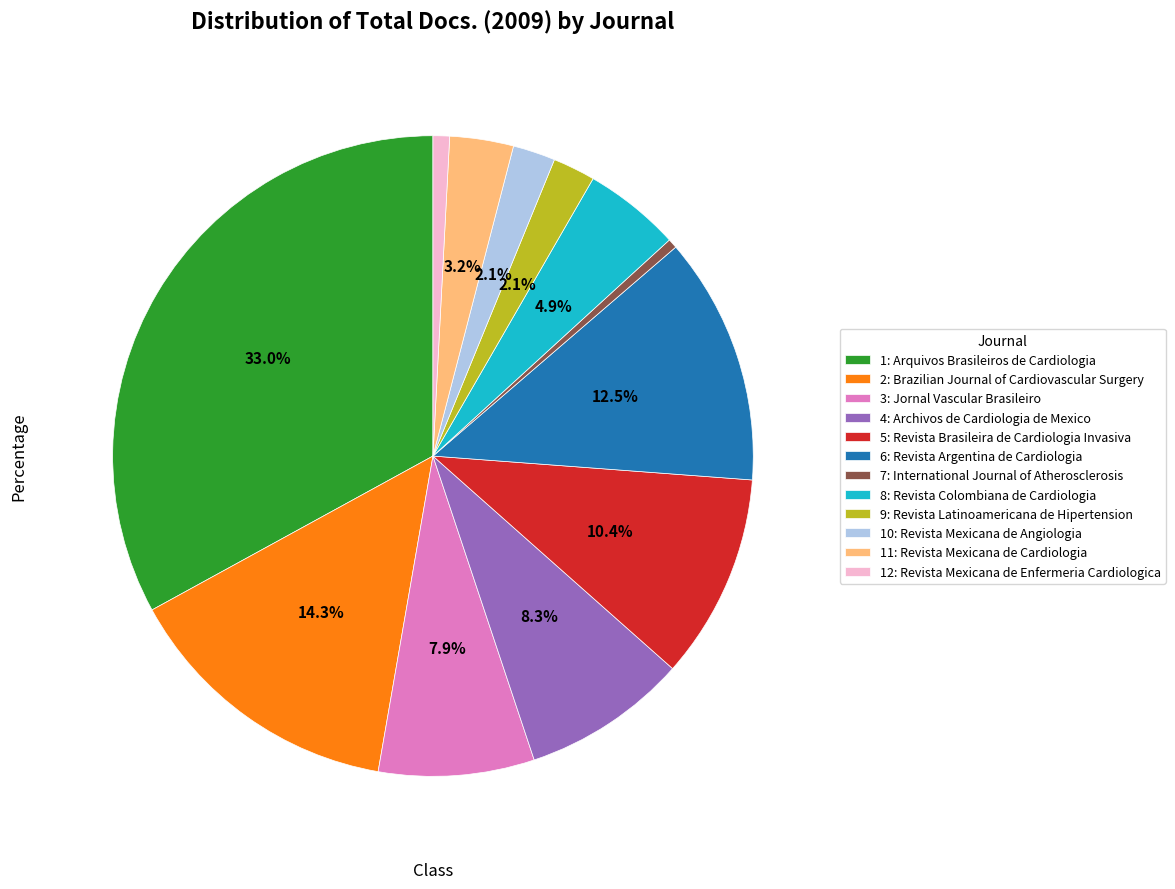

Which slice is the largest?

1: Arquivos Brasileiros de Cardiologia